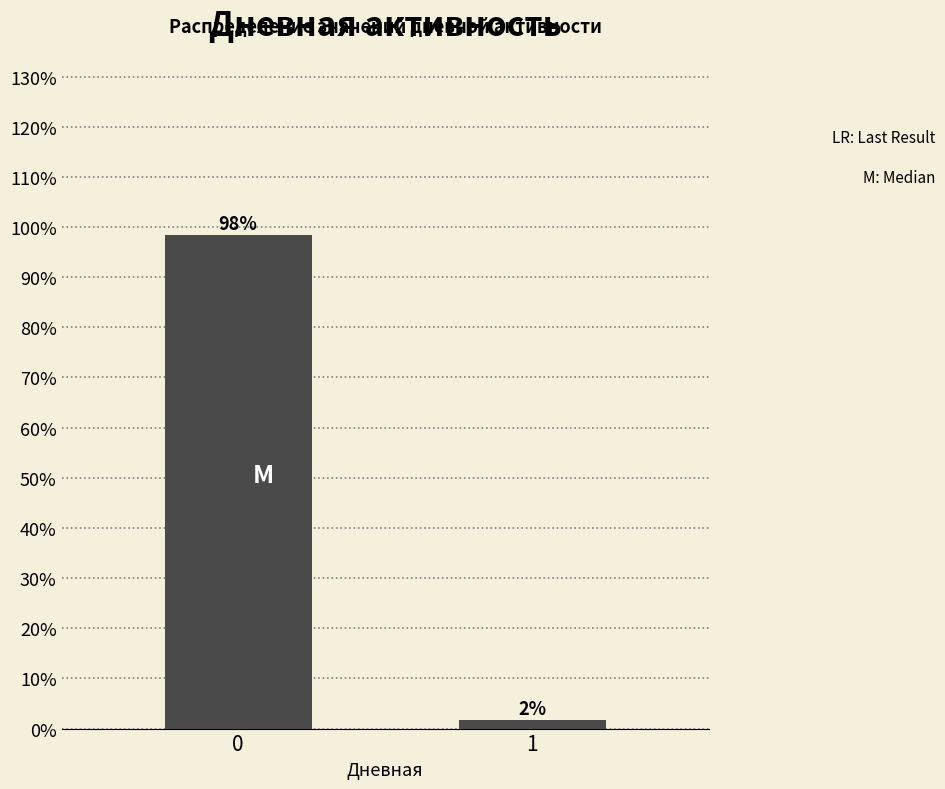

What is the sum of all values?

100.0